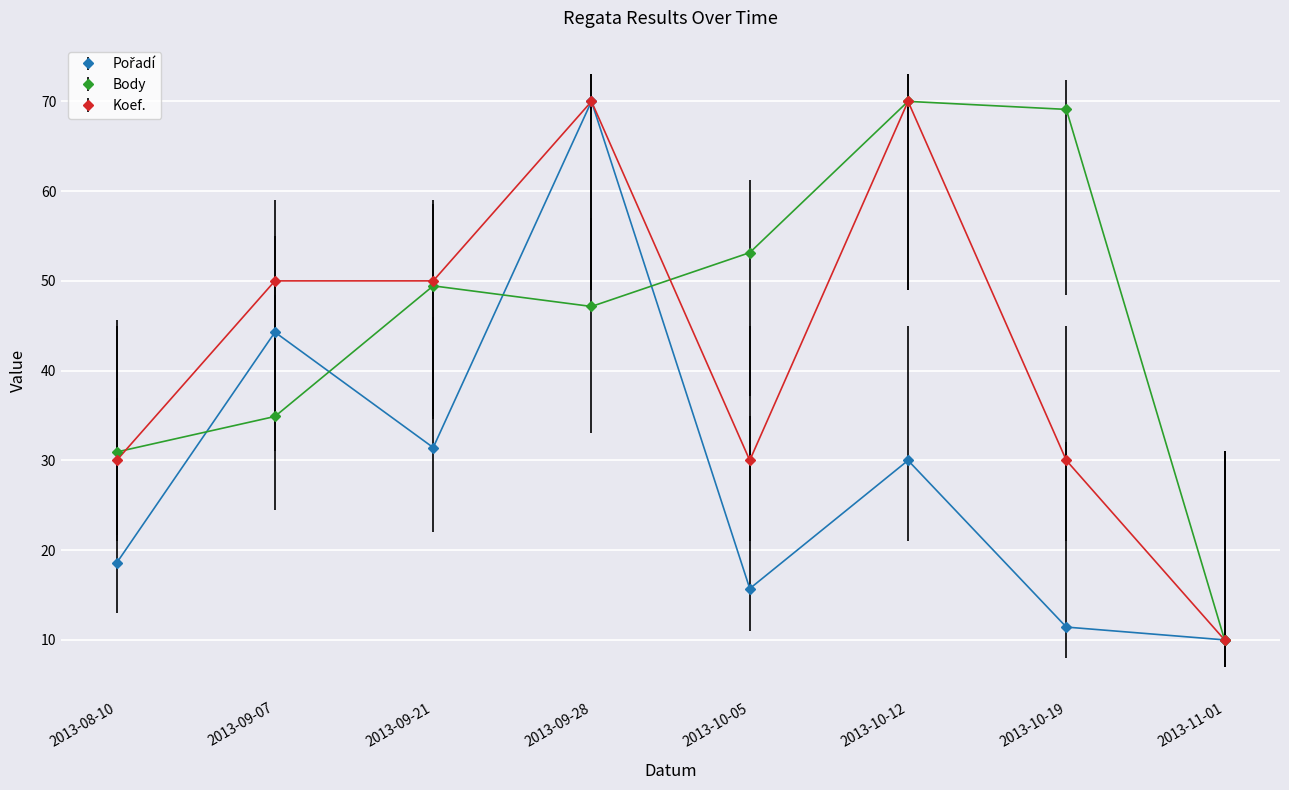

Which series changed the most between 2013-09-21 and 2013-10-05?

Koef.